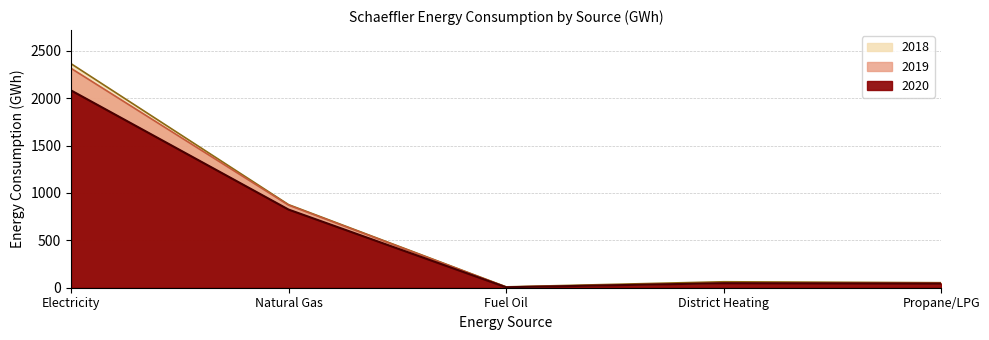

What are all the series names shown in the legend?

2020, 2019, 2018